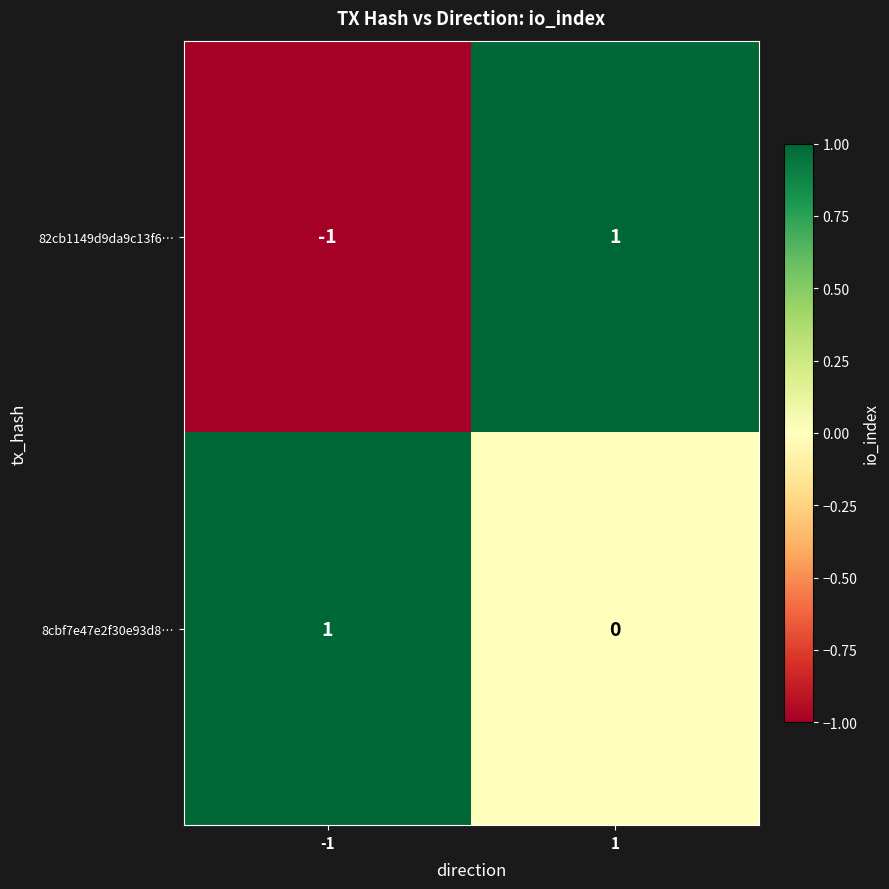

Rank the series at 1 from highest to lowest value.

82cb1149d9da9c13f6…, 8cbf7e47e2f30e93d8…